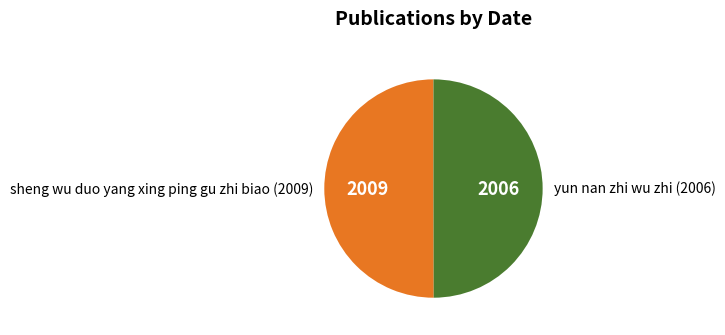

Count the number of slices in the pie.

2